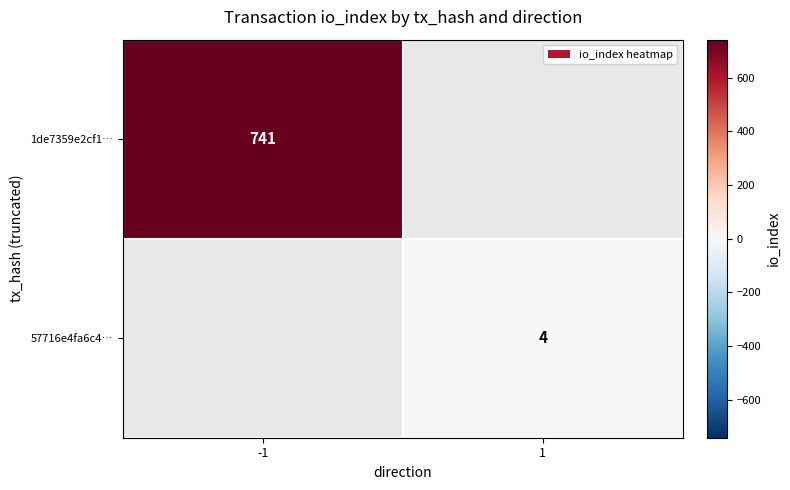

What is the spread (max minus min) of values at -1?

741